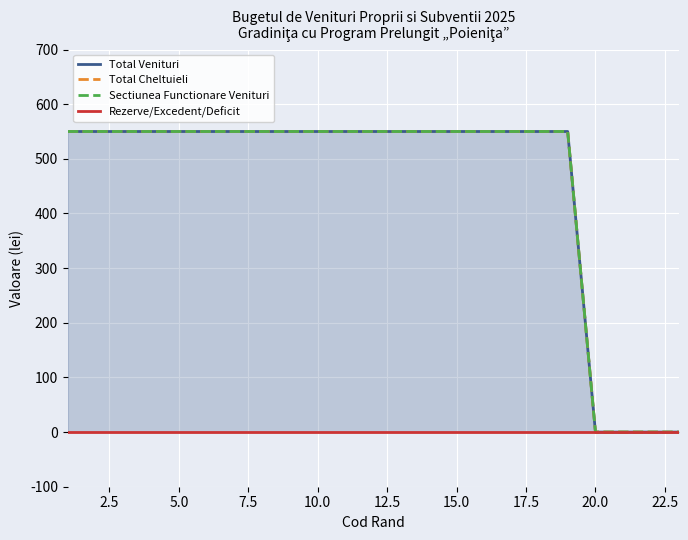

True or false: Total Venituri and Total Cheltuieli cross at least once.

False